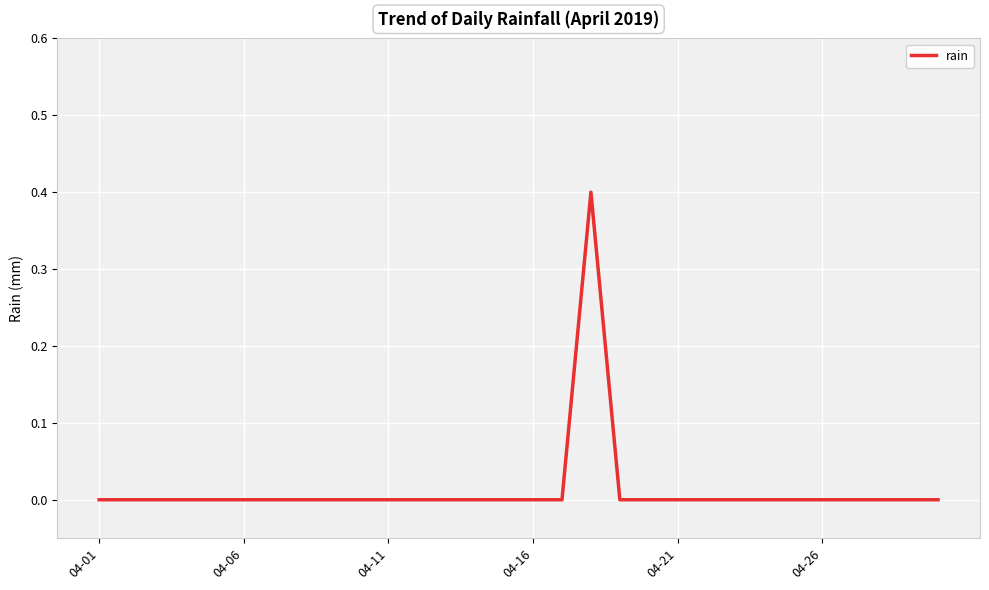

Reading left to right, transcribe all the data shown in this chart.

0.0	0.0	0.0	0.0	0.0	0.0	0.0	0.0	0.0	0.0	0.0	0.0	0.0	0.0	0.0	0.0	0.0	0.4	0.0	0.0	0.0	0.0	0.0	0.0	0.0	0.0	0.0	0.0	0.0	0.0